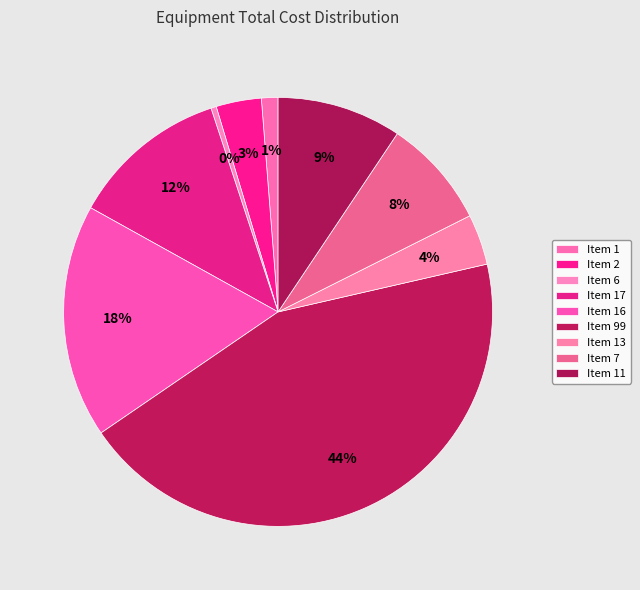

To the nearest percent, what percentage of the pie is Item 16?

18%